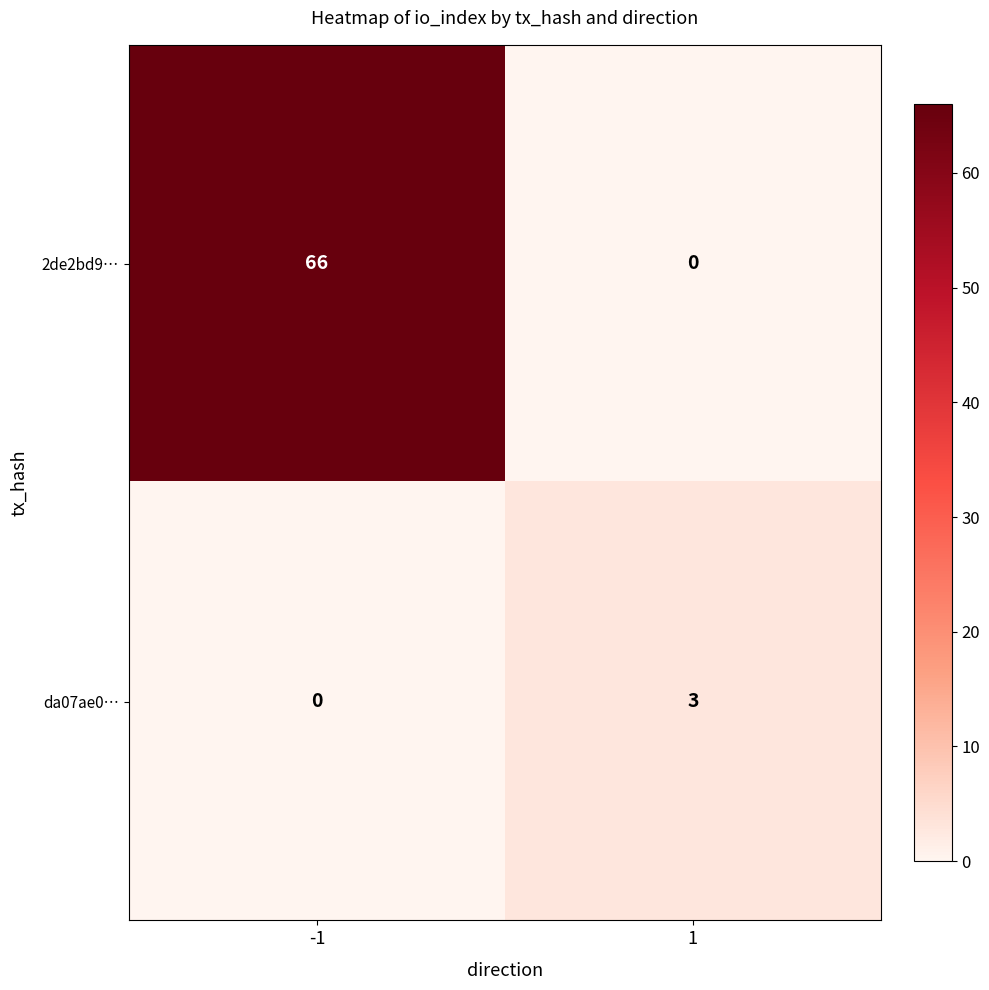

Which series has the largest total across all categories?

2de2bd9…